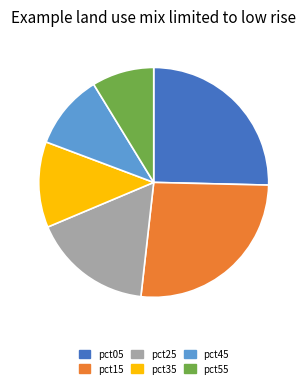

True or false: pct15 accounts for 11% of the total.

False